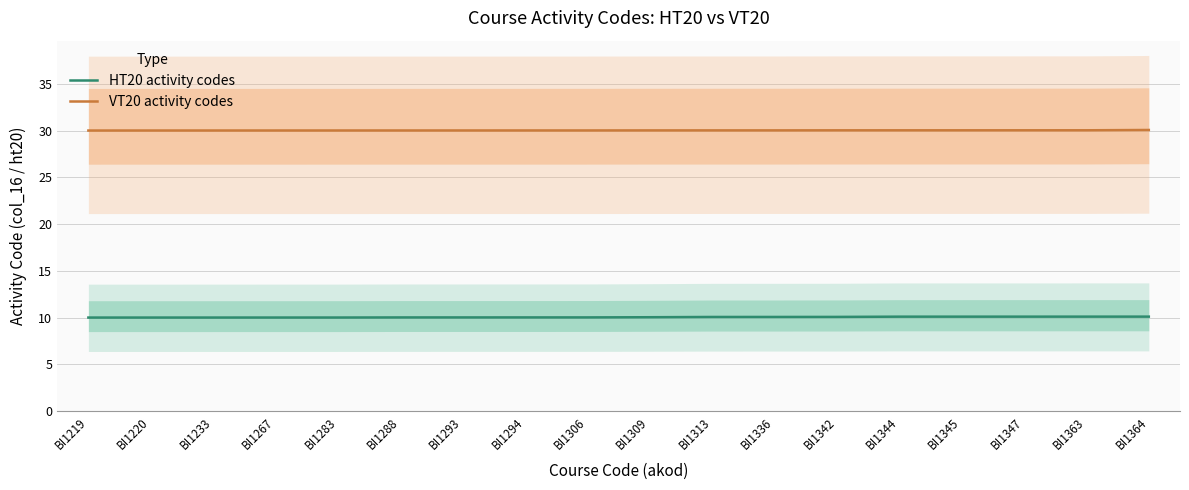

List the series in order of their overall mean, lowest first.

HT20 activity codes, VT20 activity codes